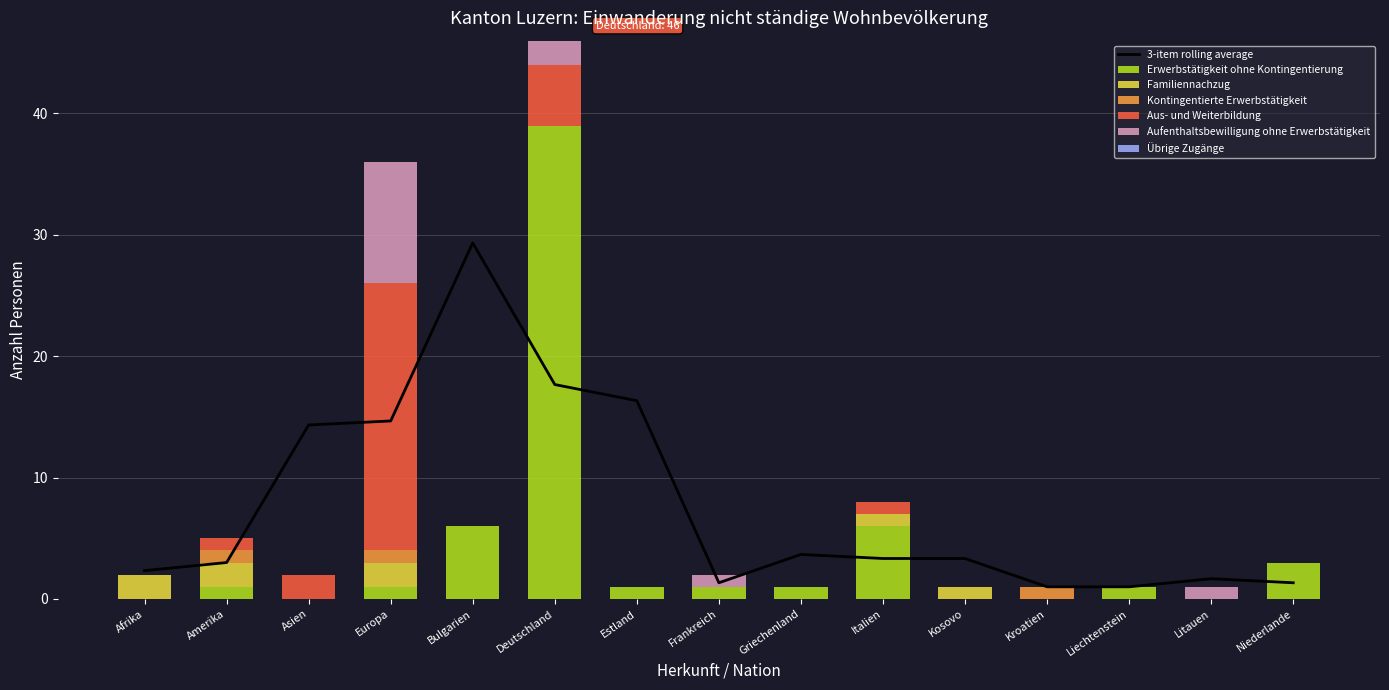

What is the label of the 8th bar from the right?

Frankreich